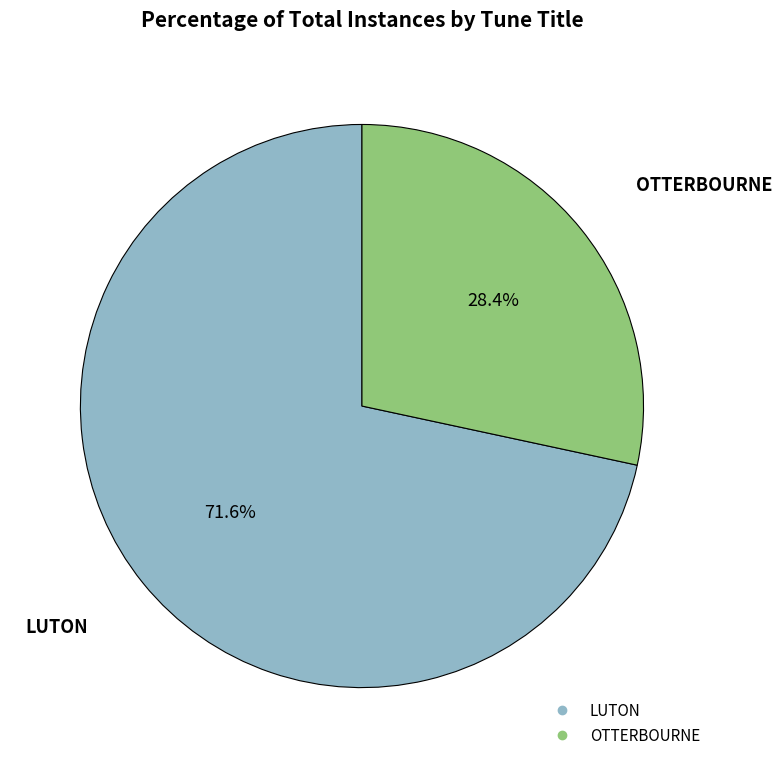

To the nearest percent, what is the difference between the largest and smallest slice percentages?

43%